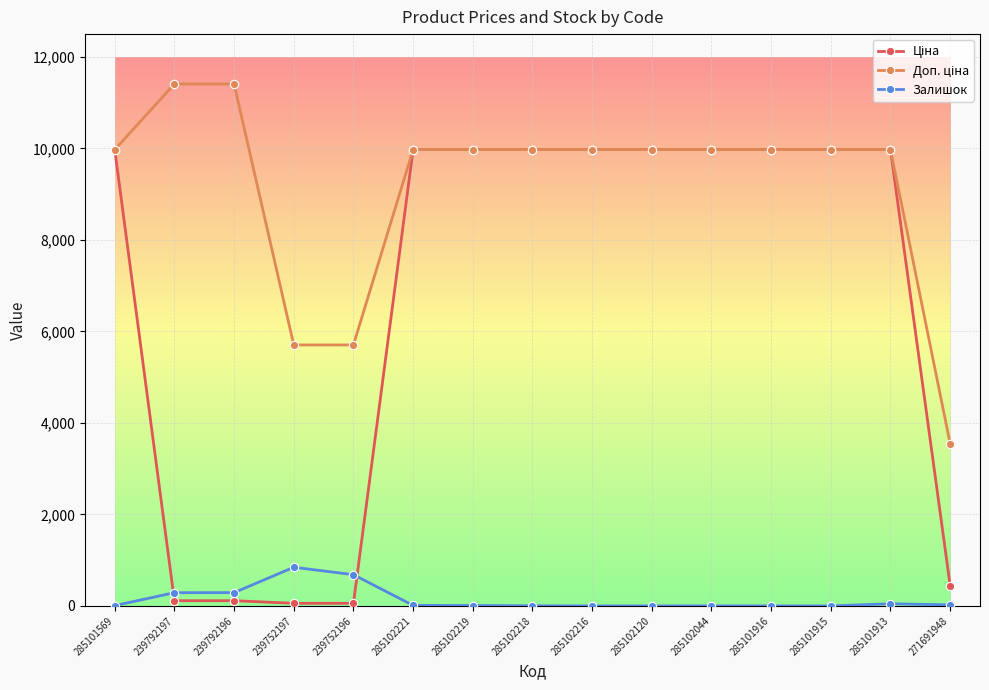

True or false: Залишок has a value of 7.0 at 285101569.

True